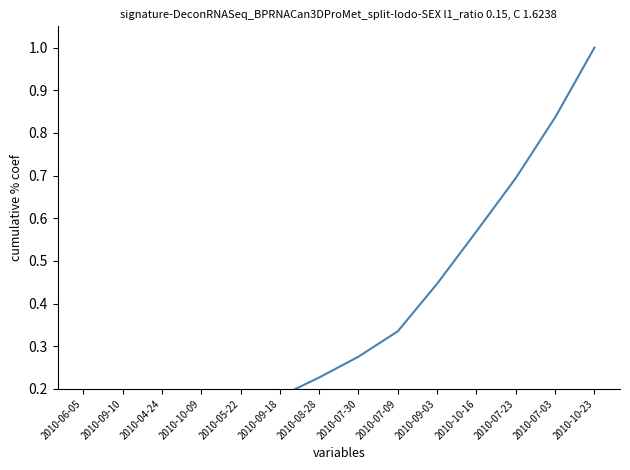

What is the difference between the maximum and second lowest values?

1.0